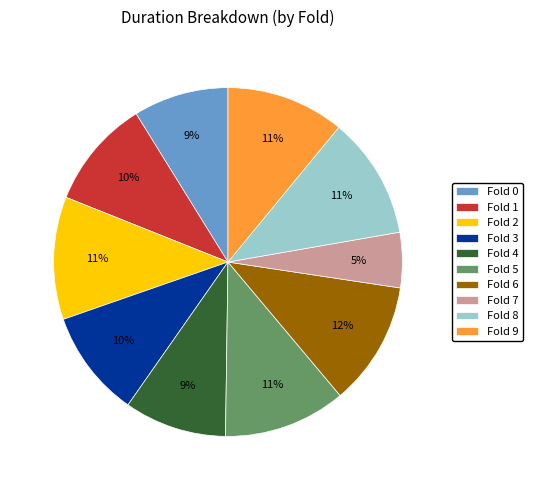

Is the sum of Fold 3 and Fold 5 greater than half?

No